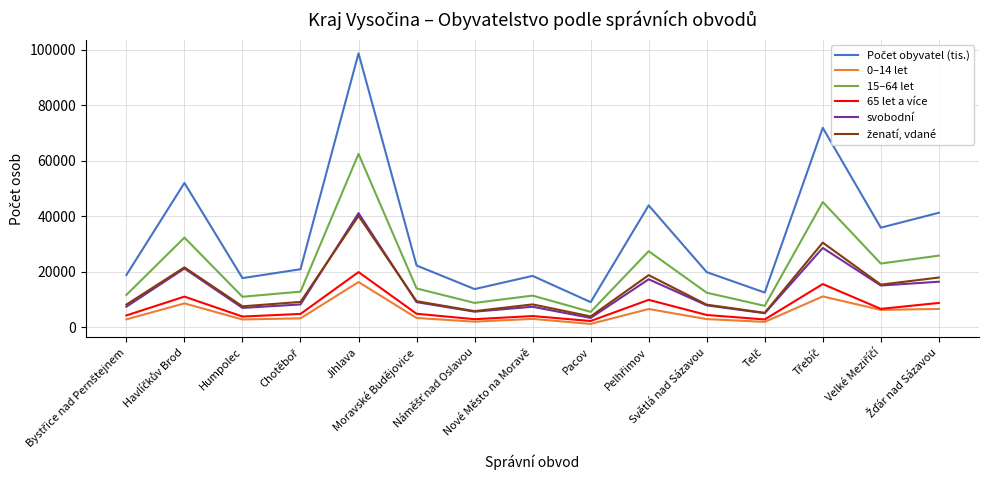

What is the maximum value for 0–14 let?

16328